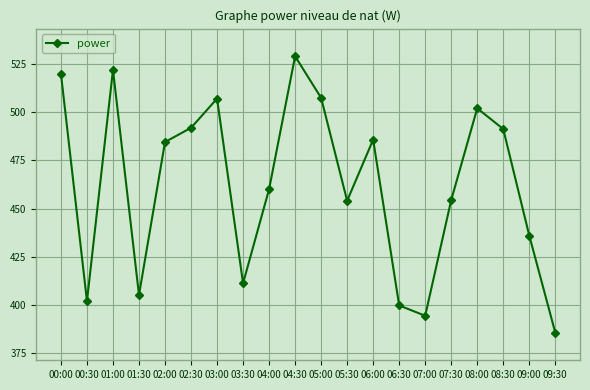

What is the change in value from 01:00 to 06:30?

-122.1